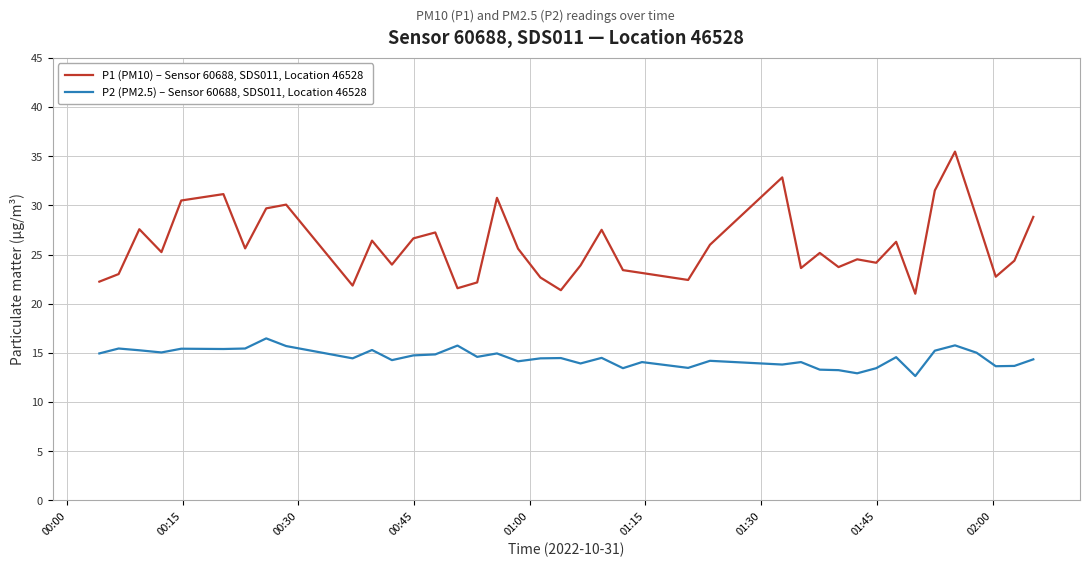

Which series has the largest total across all categories?

P1 (PM10) – Sensor 60688, SDS011, Location 46528